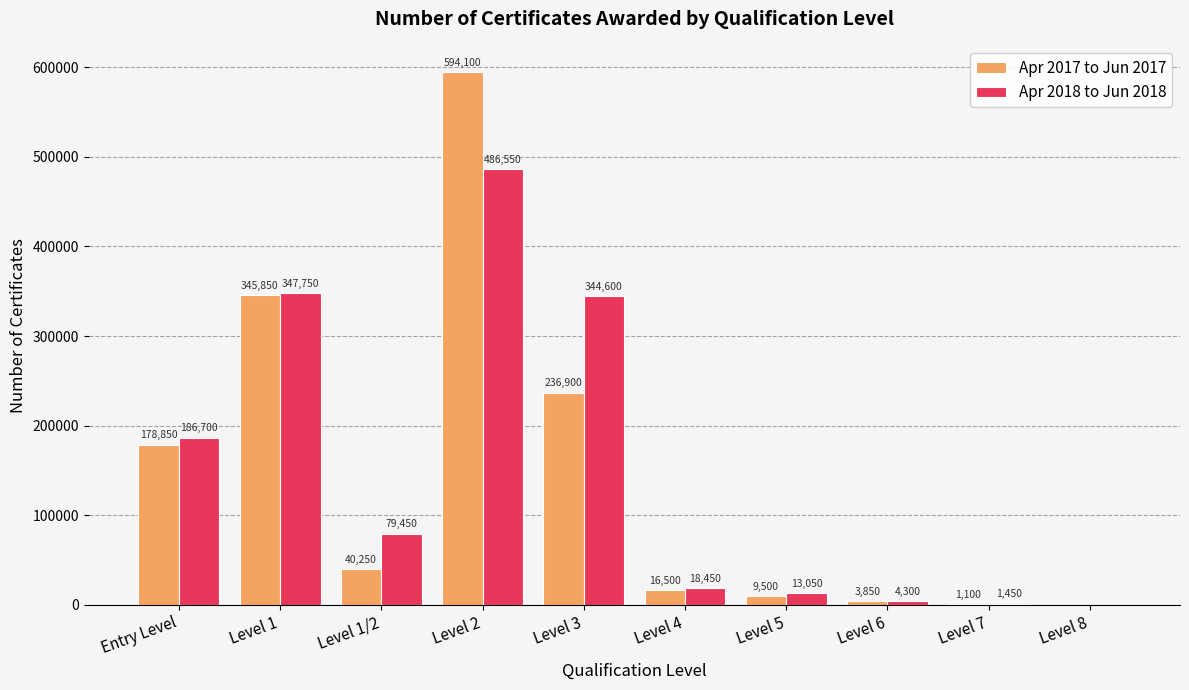

What are all the series names shown in the legend?

Apr 2017 to Jun 2017, Apr 2018 to Jun 2018